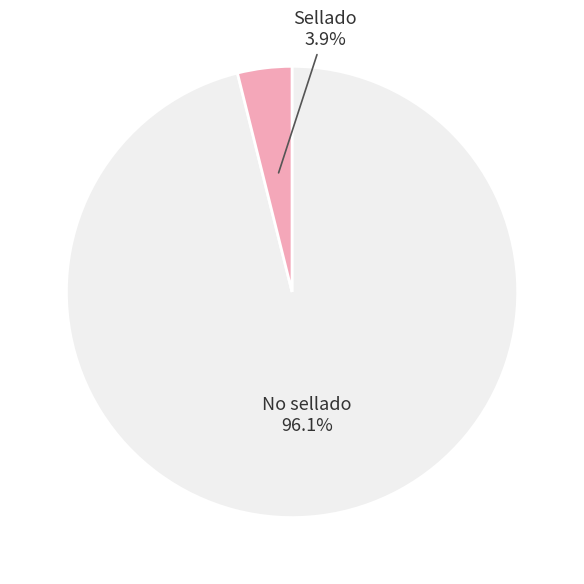

Is there any slice that represents more than half of the pie?

Yes